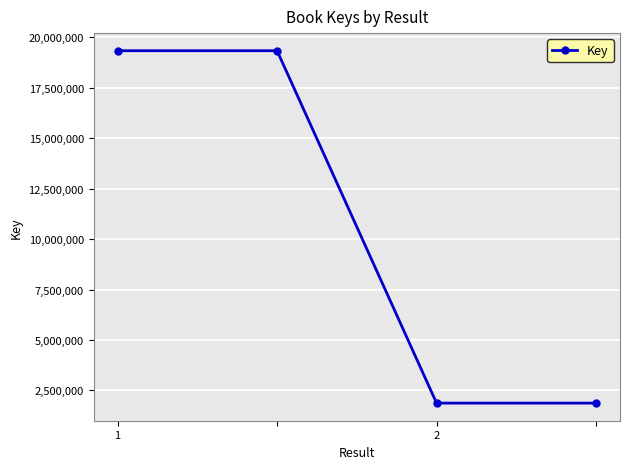

What is the difference between the second highest and second lowest values?

17469221